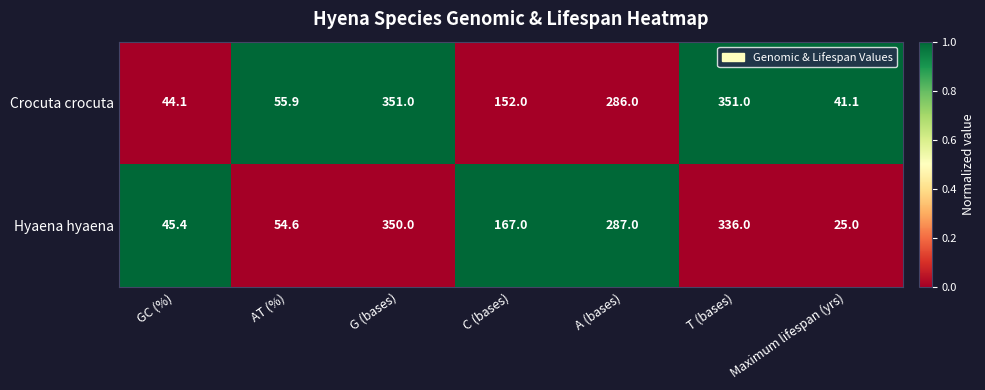

How many series are shown in this chart?

2